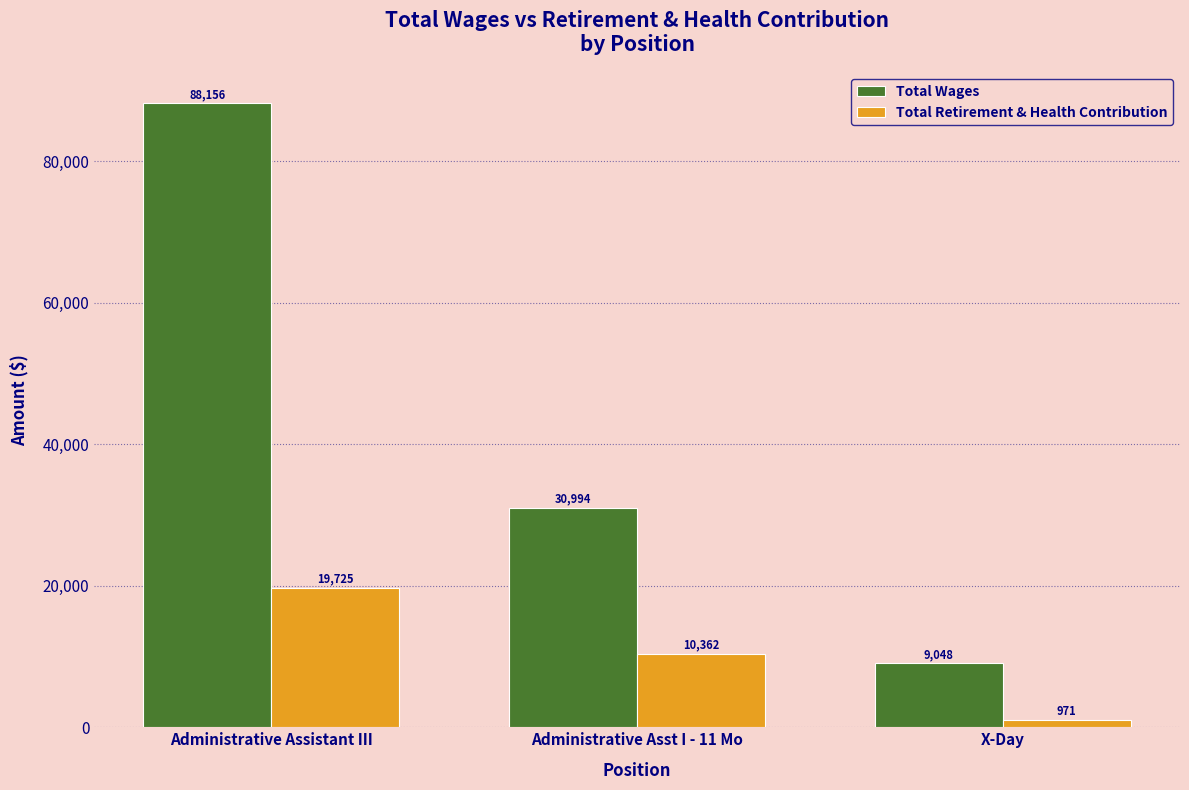

How many bars are there in each group?

2